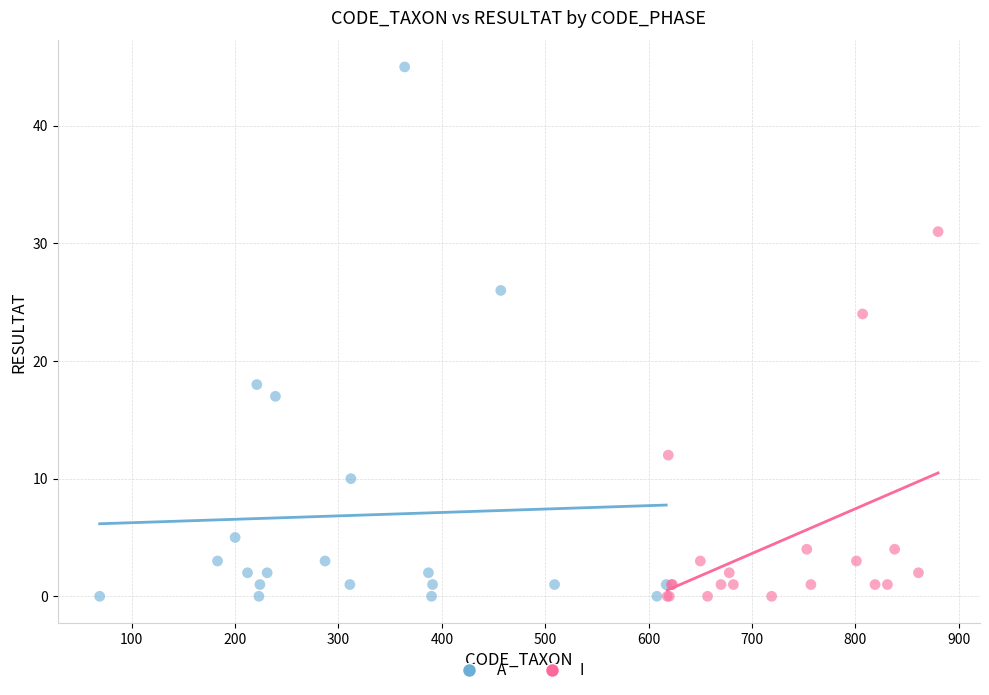

Which series has the largest Y range (max minus min)?

A